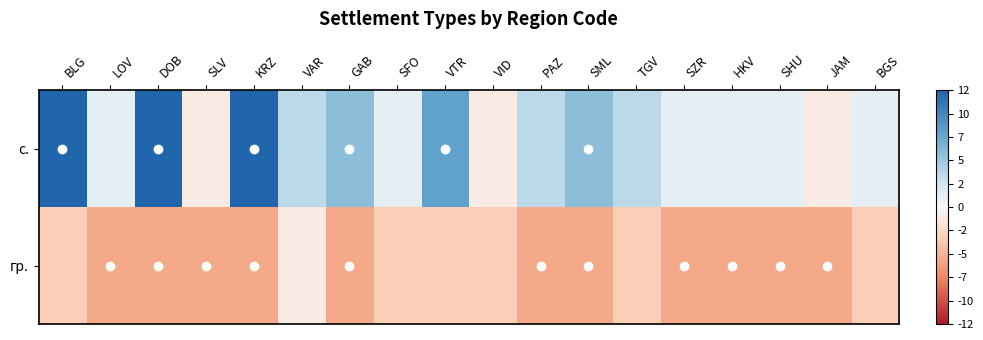

What is the maximum value shown in the chart?

1.0